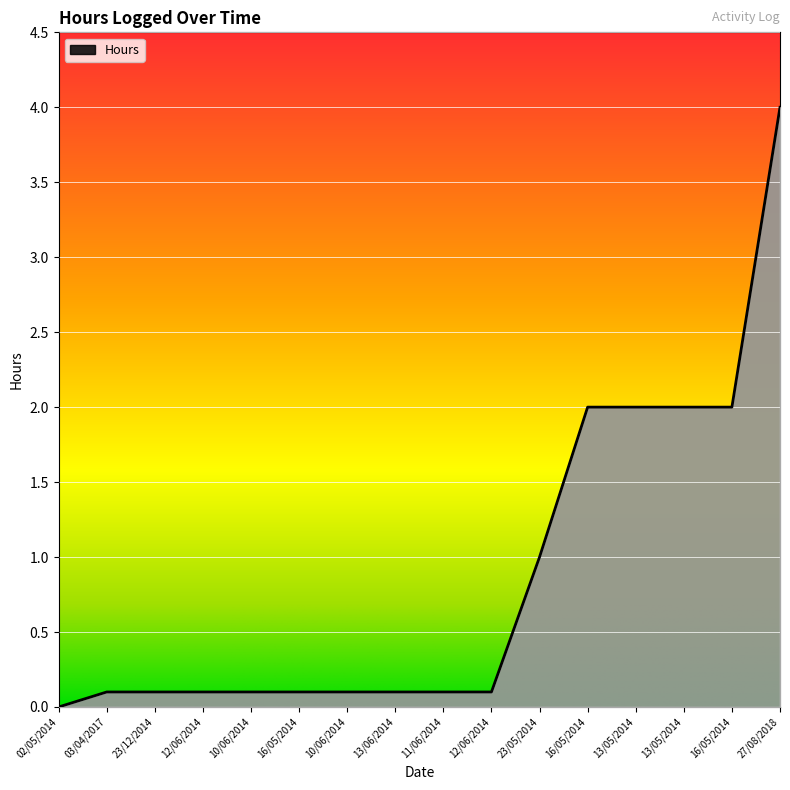

How many values are above zero?

15